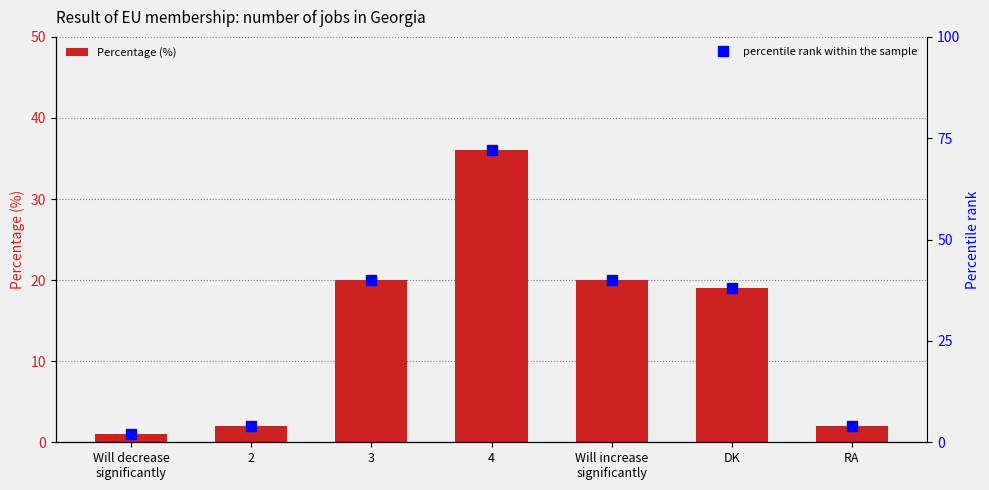

Reading left to right, what are all the values shown in this chart?

Percentage (%): 1	2	20	36	20	19	2
percentile rank within the sample: 2	4	40	72	40	38	4